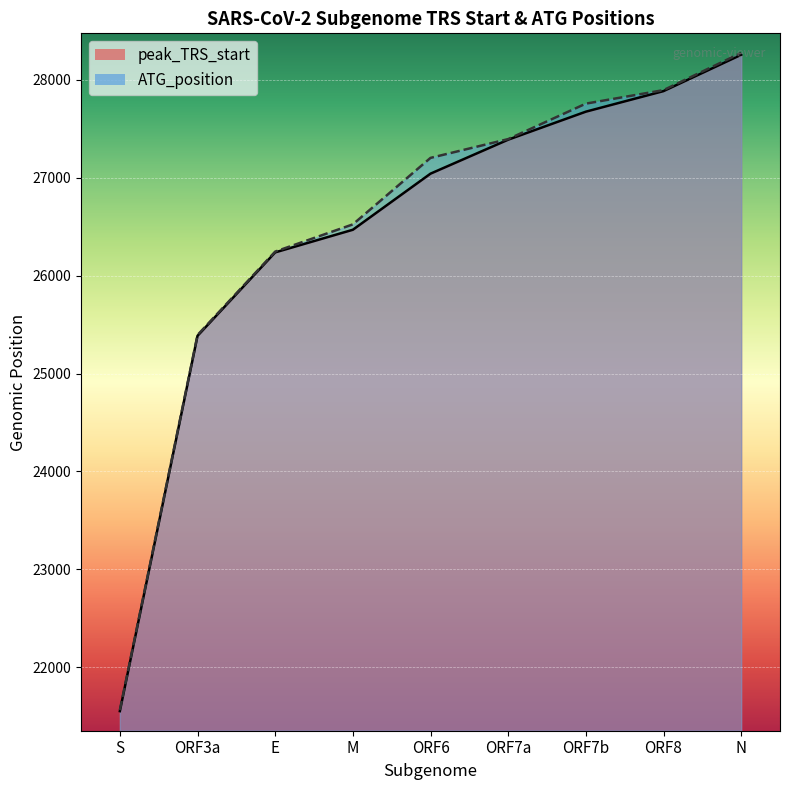

What is the difference between the highest and lowest values at E?

8